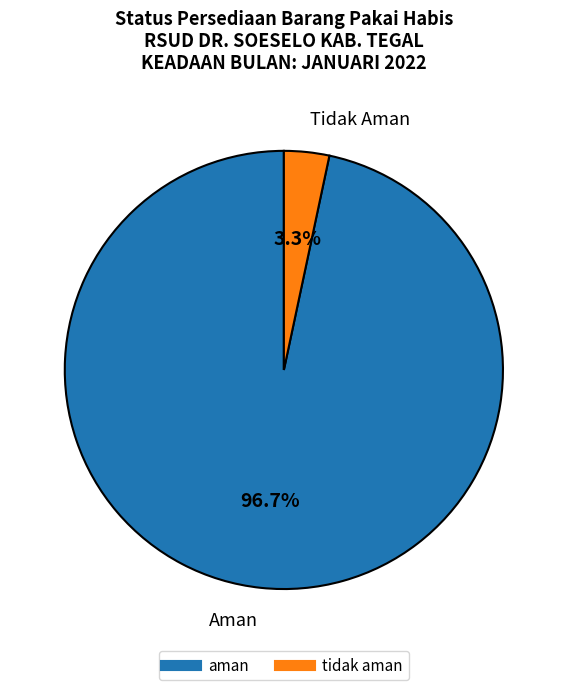

How many slices are in this pie chart?

2